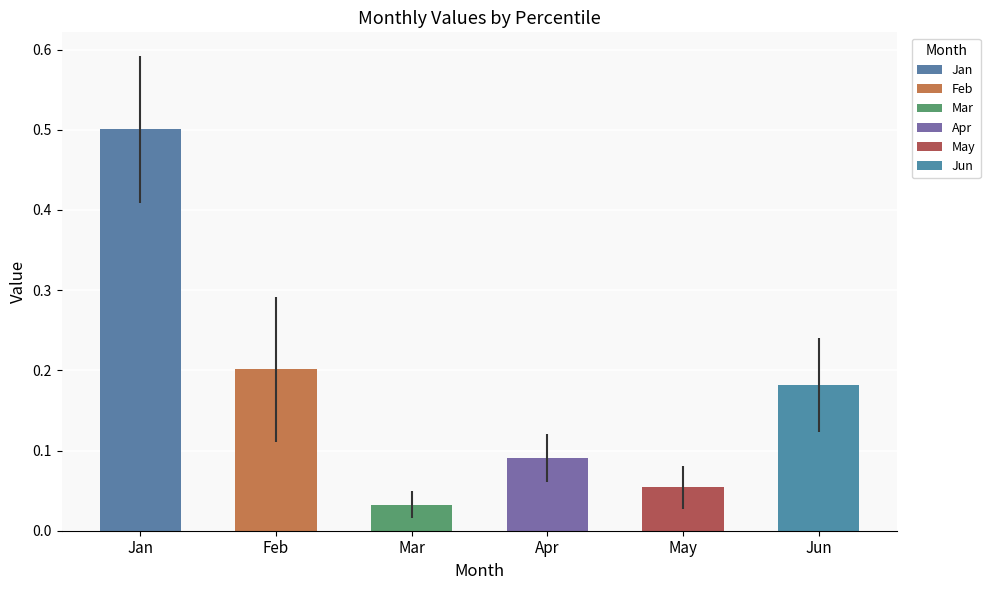

What is the maximum value for May?

0.1